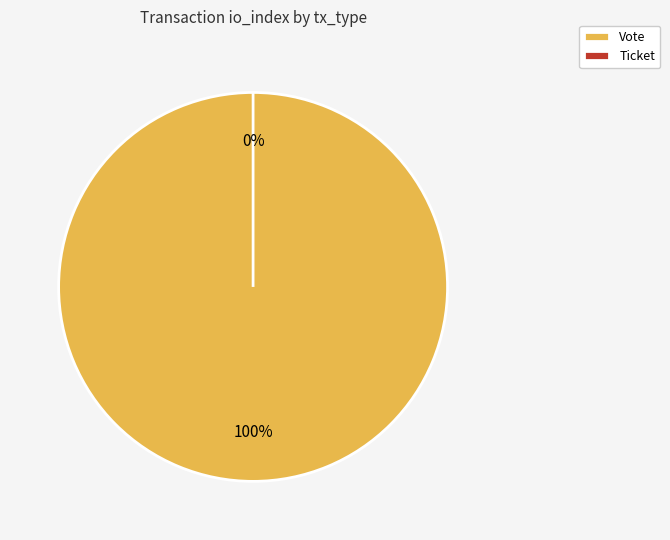

Rank the categories by value from lowest to highest.

Ticket, Vote